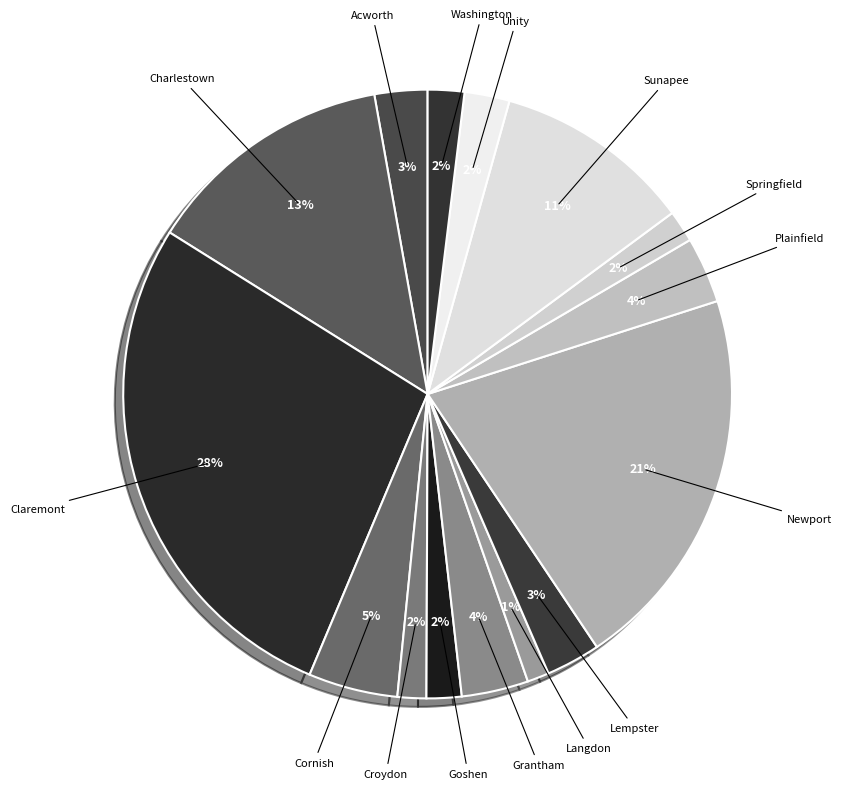

Is it true that Claremont is 36% of the pie?

False